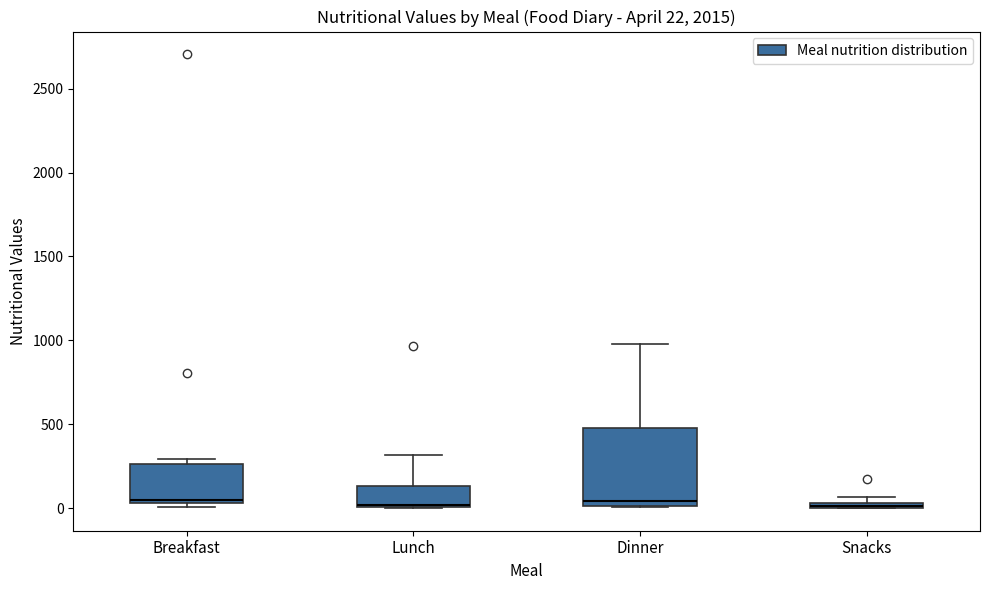

Which box is the tallest, from its lower edge to its upper edge?

Dinner